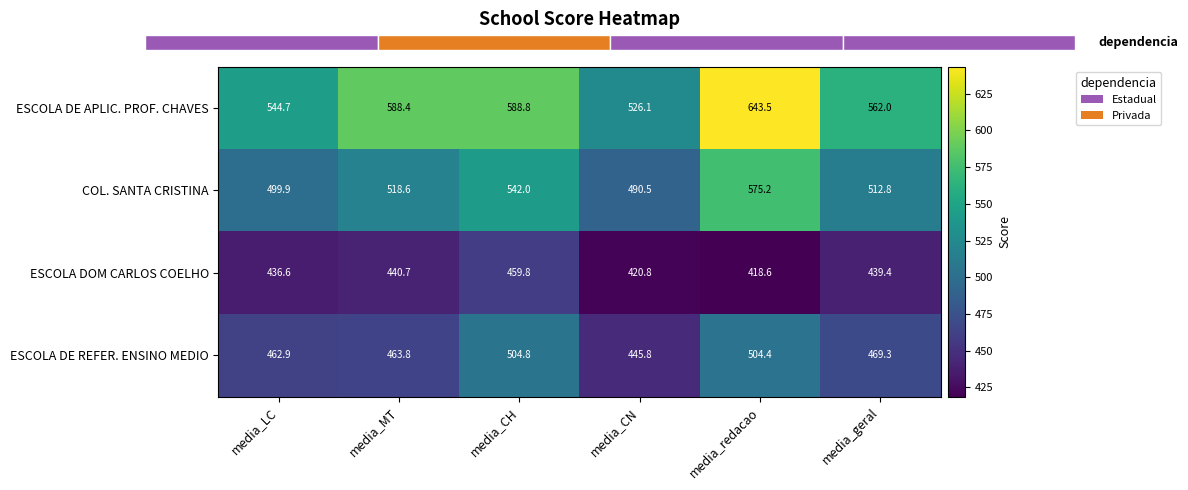

At which label does COL. SANTA CRISTINA reach its minimum?

media_CN